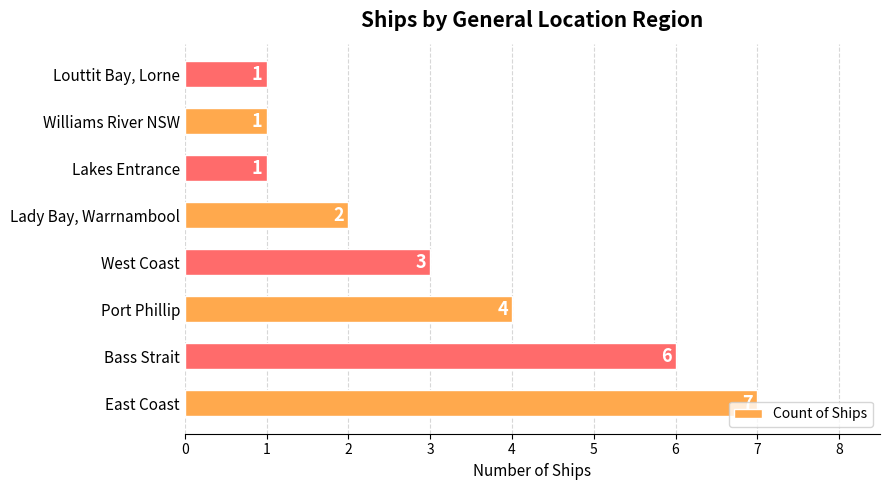

What is the maximum value shown in the chart?

7